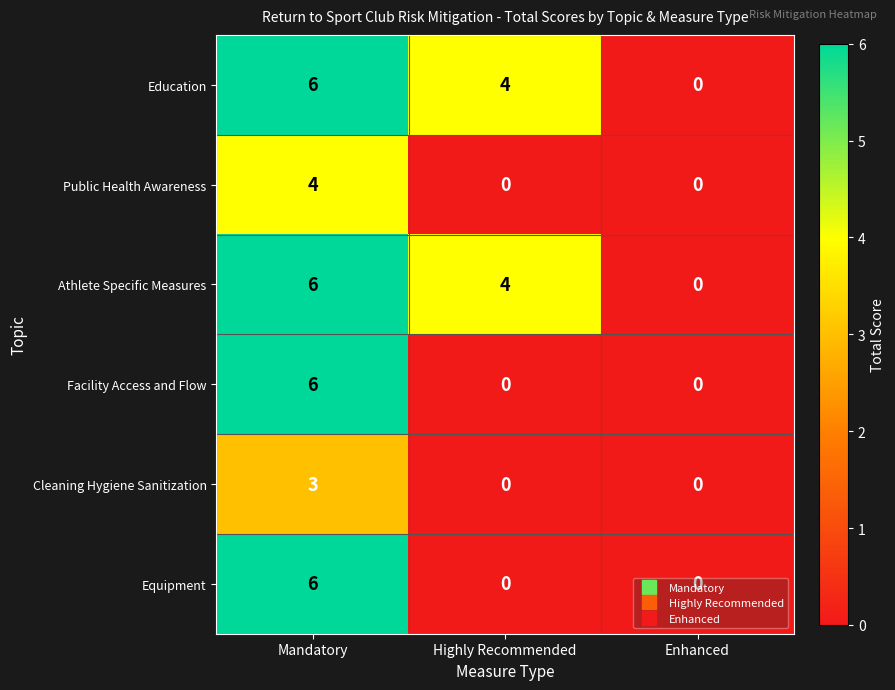

At which category does the chart reach its peak across all series?

Mandatory